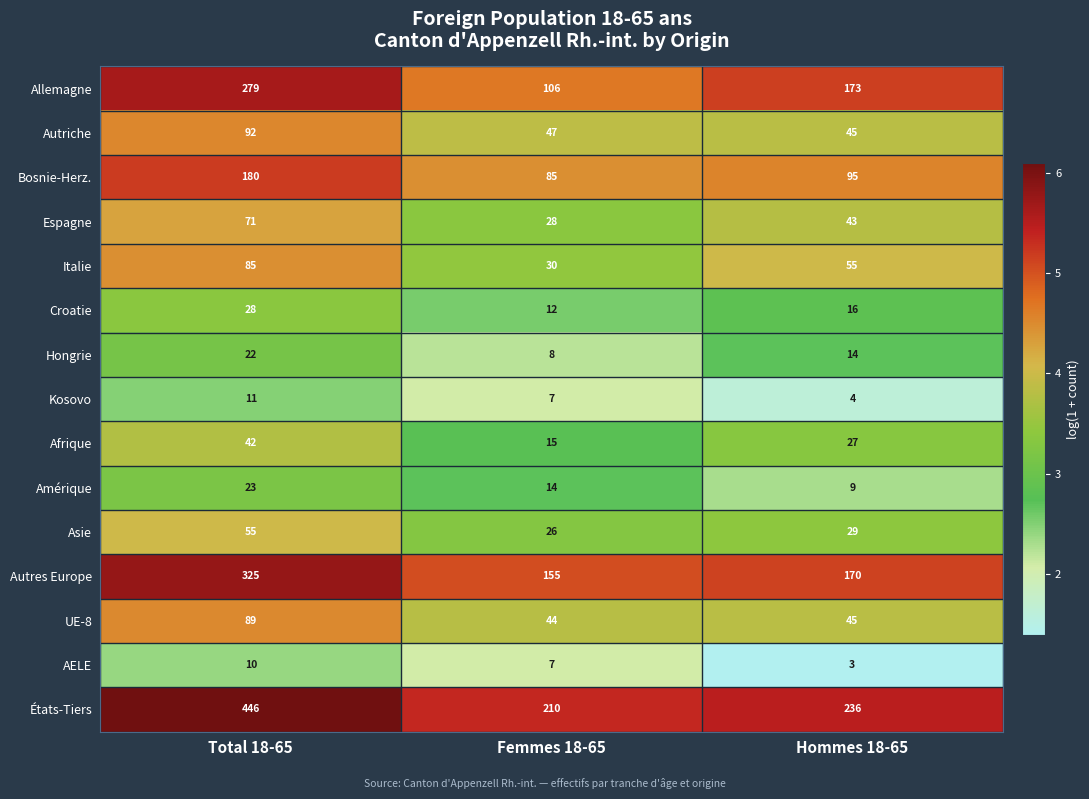

What is the difference between the highest and lowest values at Femmes 18-65?

203